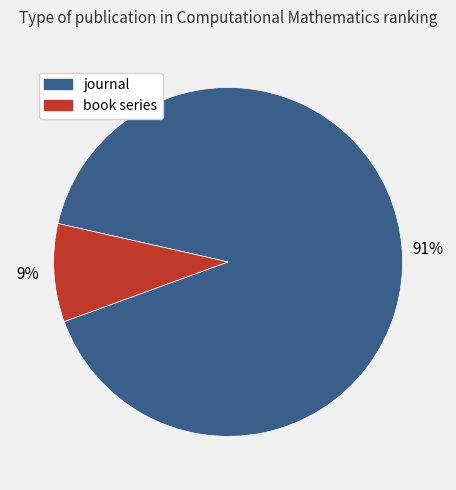

What is the smallest slice in the pie chart?

book series